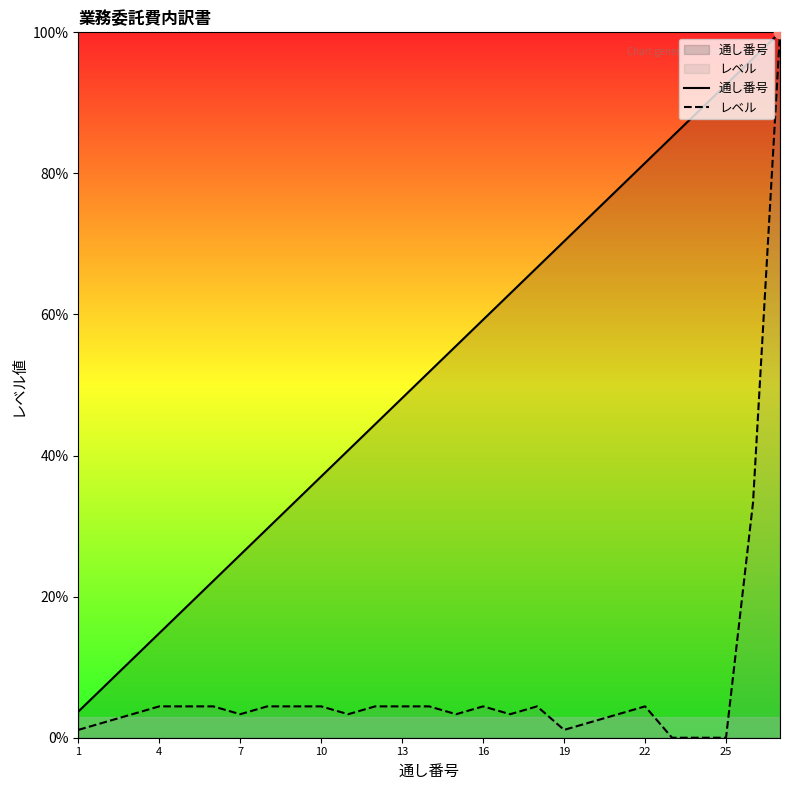

Which series reaches the minimum Y coordinate?

レベル